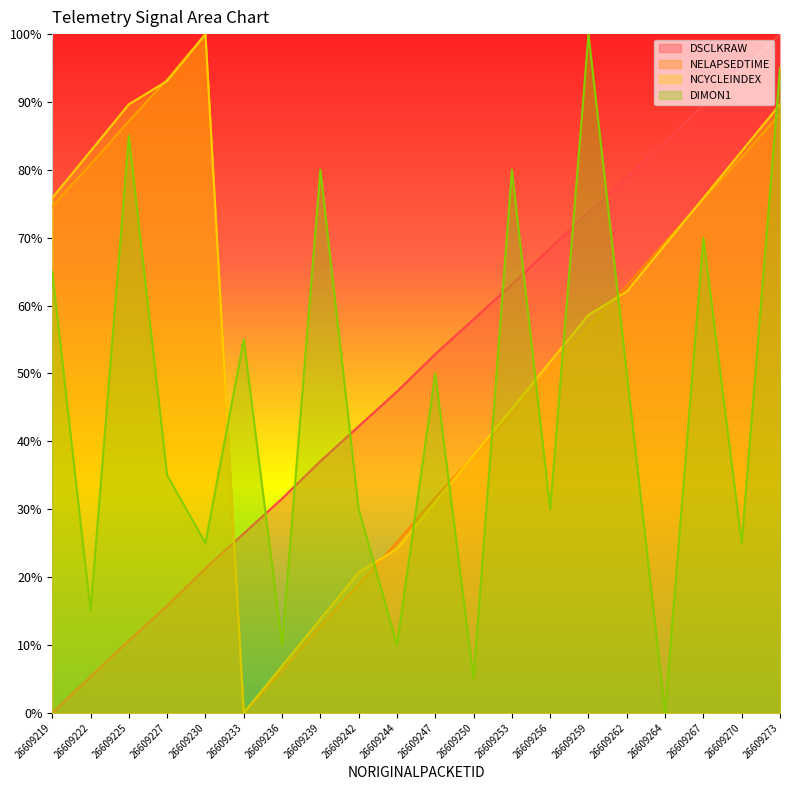

At which label does NELAPSEDTIME reach its minimum?

26609233